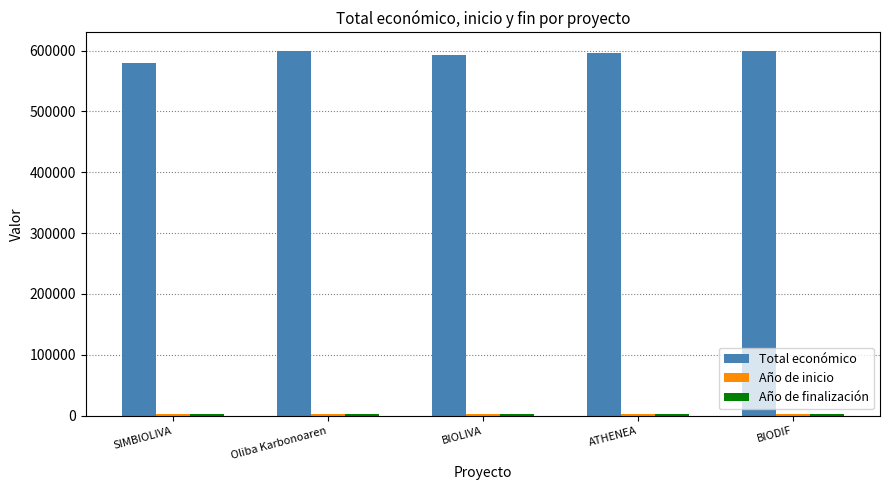

What is the greatest value displayed?

599992